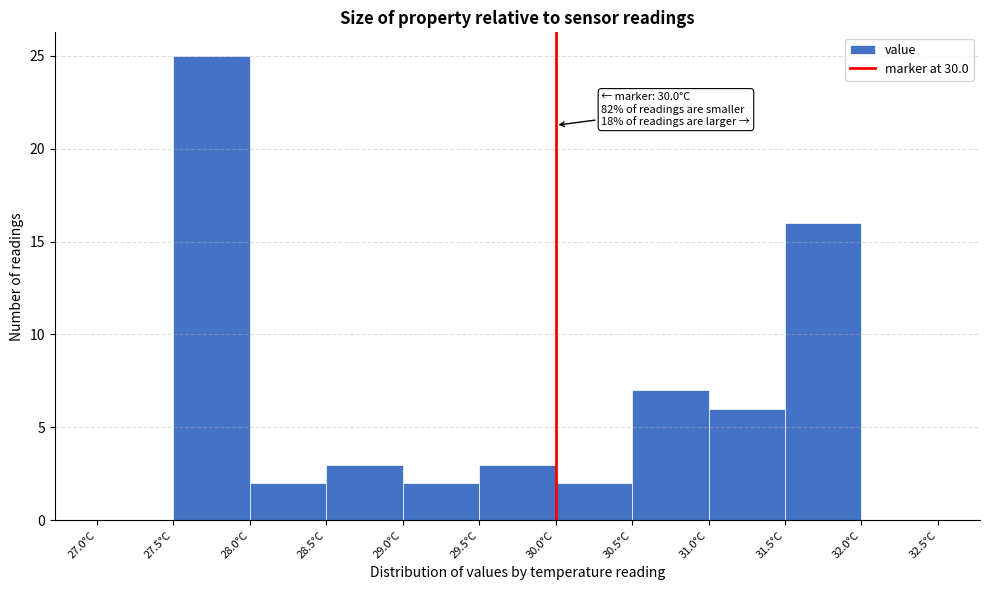

Which range on the x-axis has the tallest bar?

27.5 to 28.0